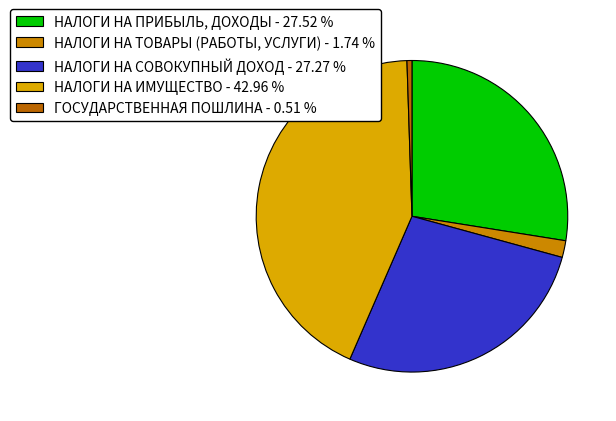

Is there a majority slice in this chart?

No